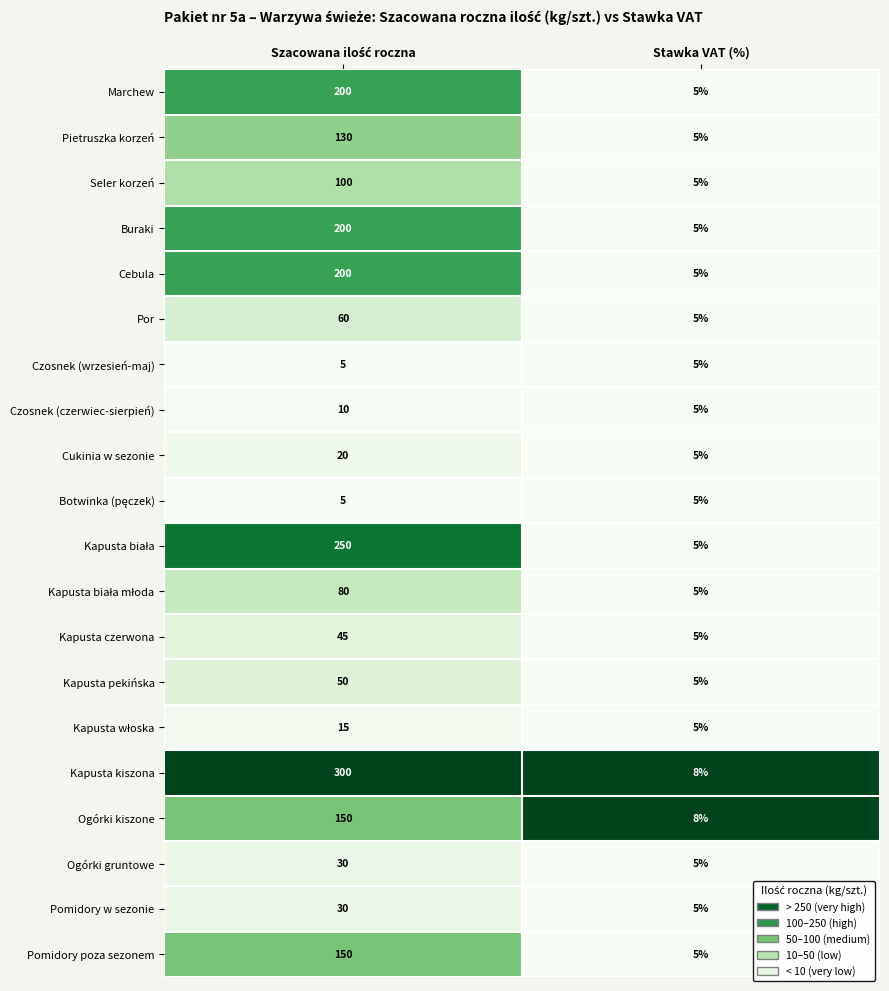

Count the number of categories in the chart.

2